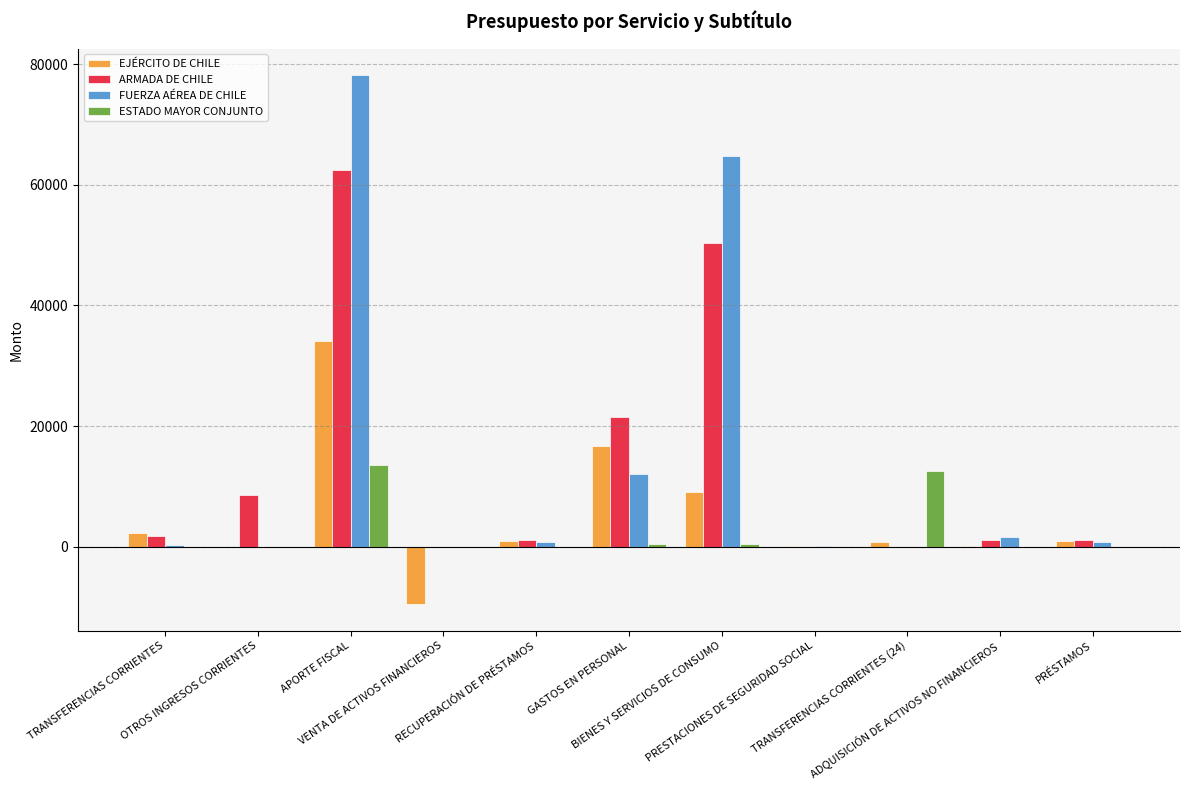

What is the maximum value shown in the chart?

78206